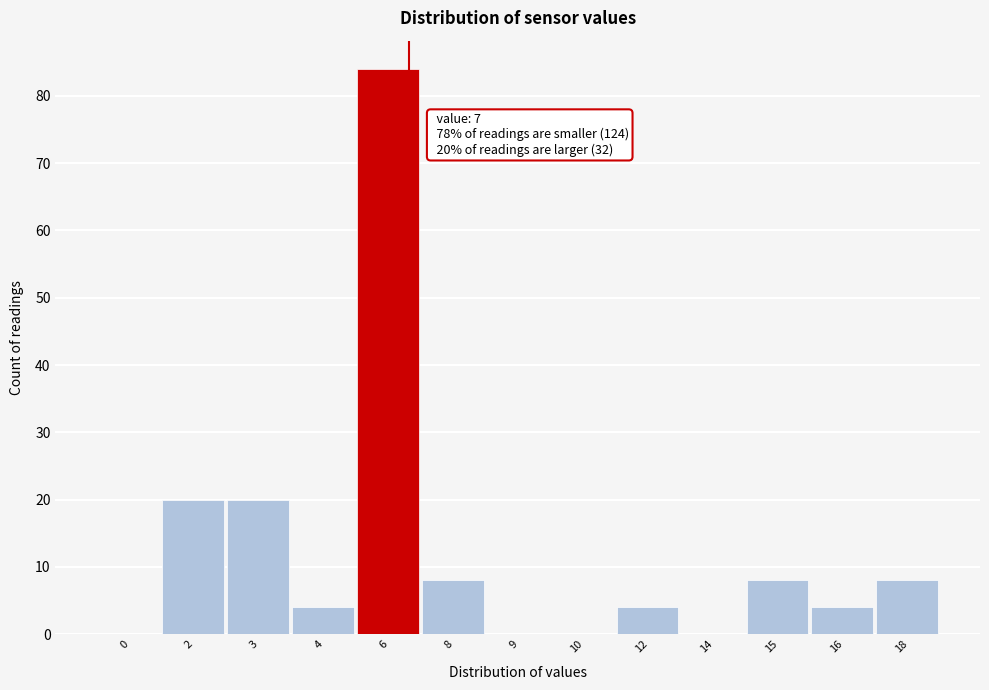

Reading left to right, transcribe all the data shown in this chart.

0=0	2=20	3=20	4=4	6=84	8=8	9=0	10=0	12=4	14=0	15=8	16=4	18=8